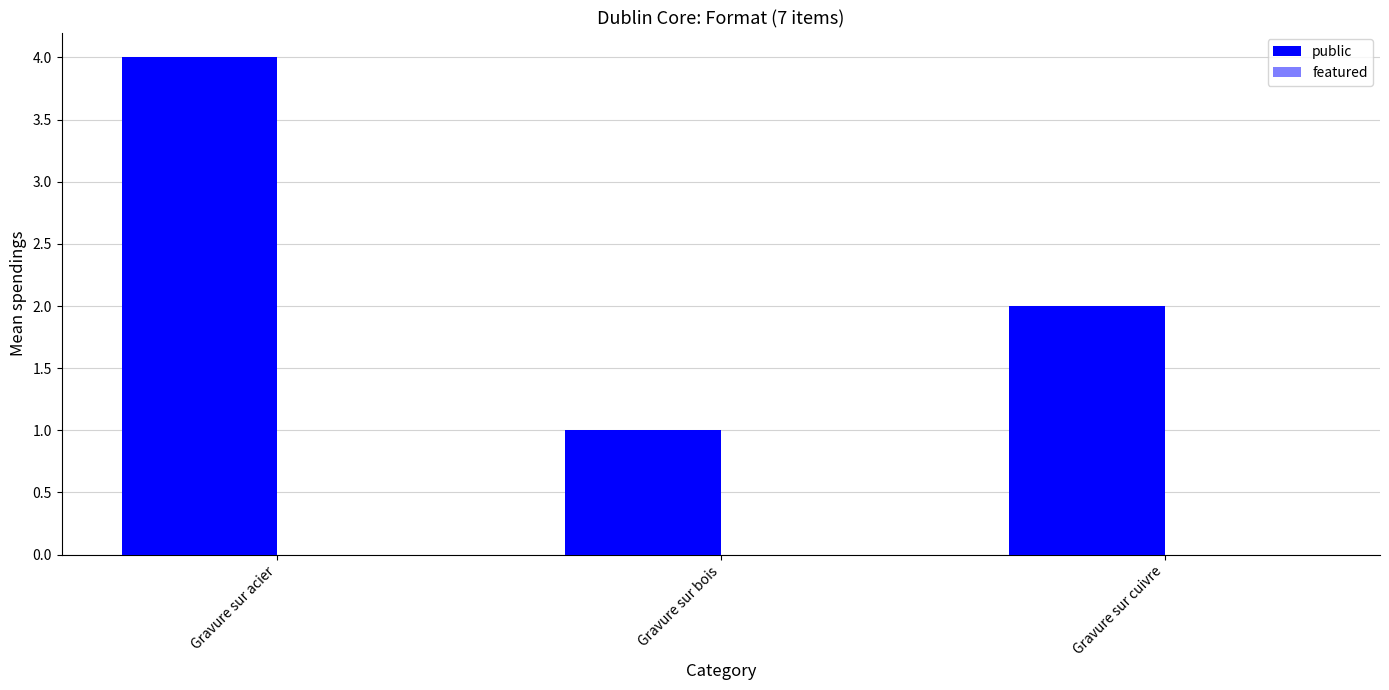

Are the bars horizontal?

No